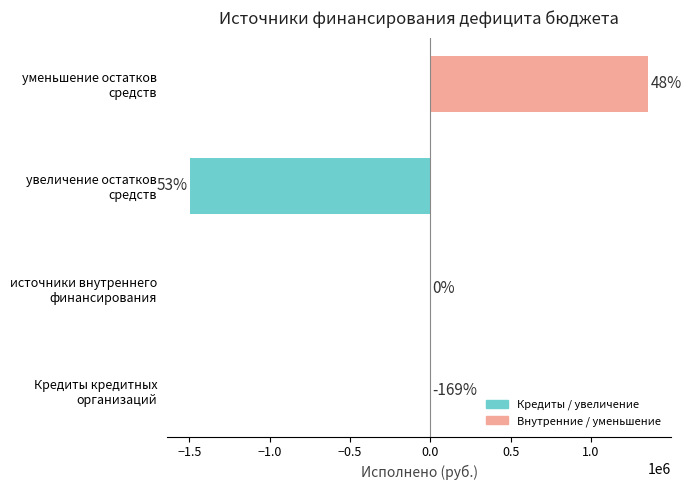

Are the bars horizontal?

Yes